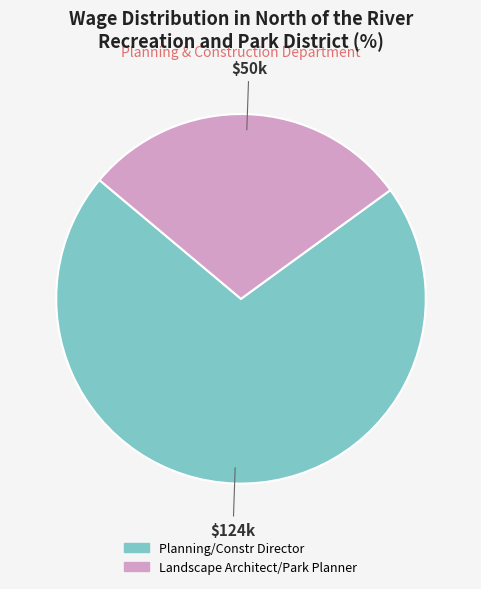

Count the number of slices in the pie.

2